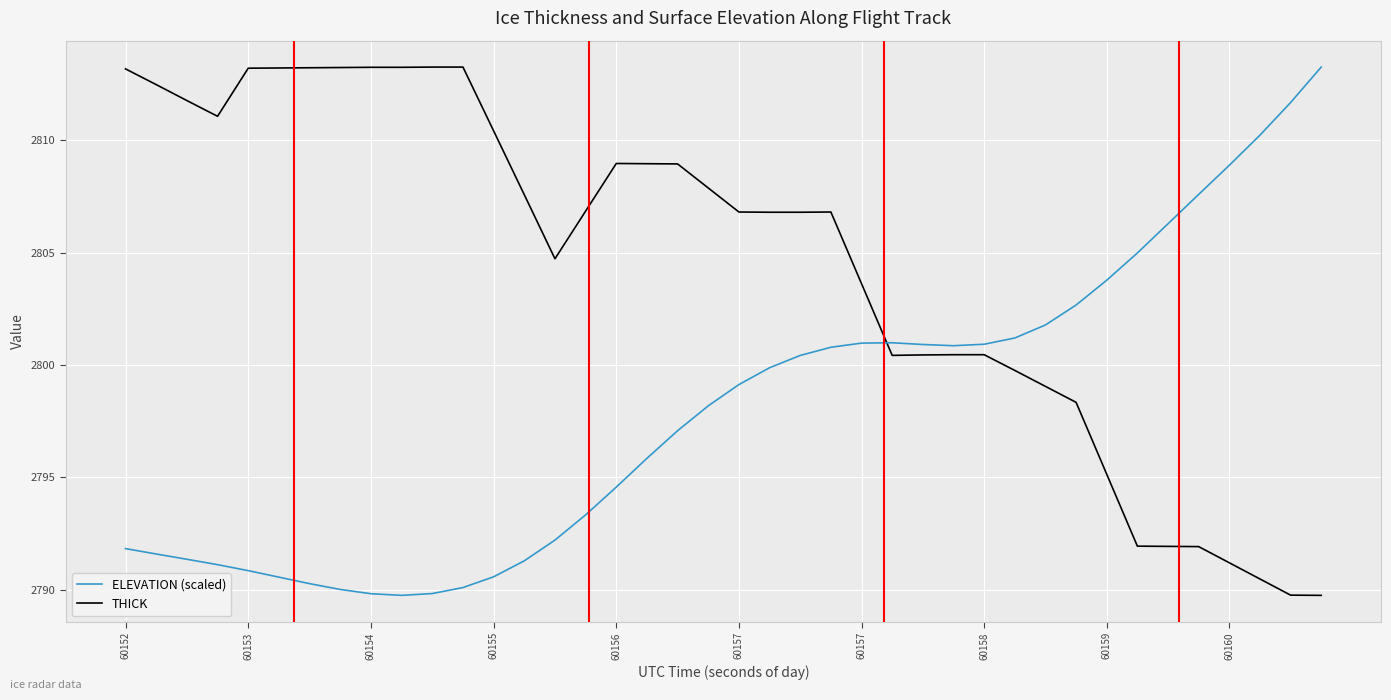

True or false: THICK and ELEVATION (scaled) intersect in this chart.

True